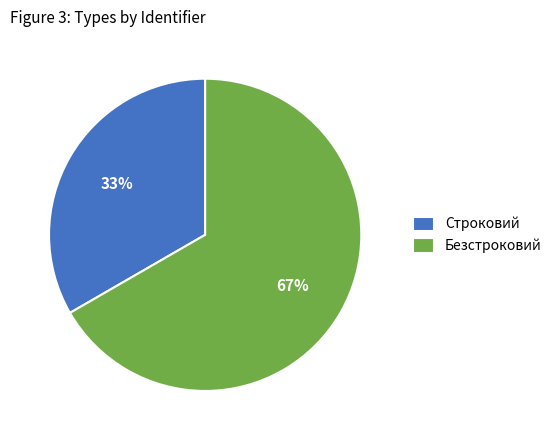

Is there any slice that represents more than half of the pie?

Yes